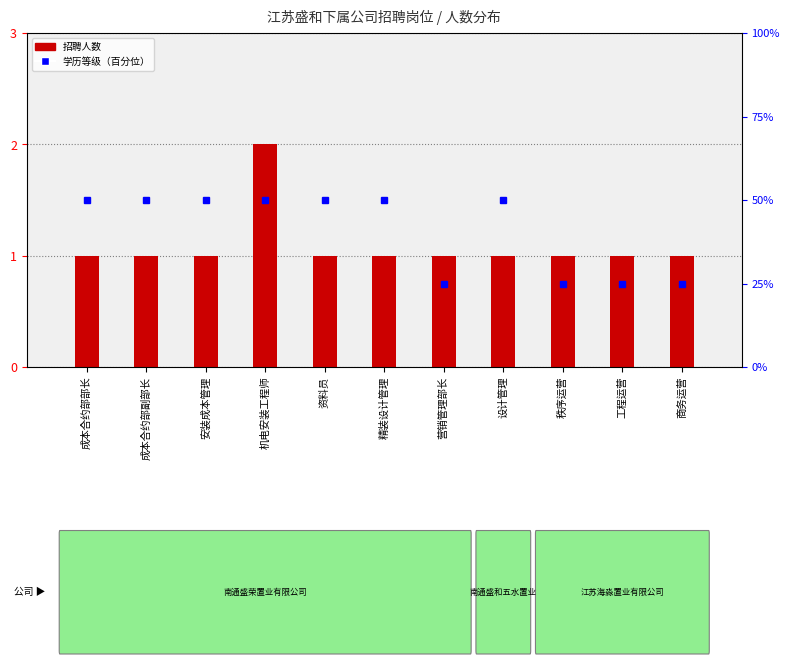

Reading left to right, list all the values displayed in this chart.

成本合约部部长=1	成本合约部副部长=1	安装成本管理=1	机电安装工程师=2	资料员=1	精装设计管理=1	营销管理部长=1	设计管理=1	秩序运营=1	工程运营=1	商务运营=1